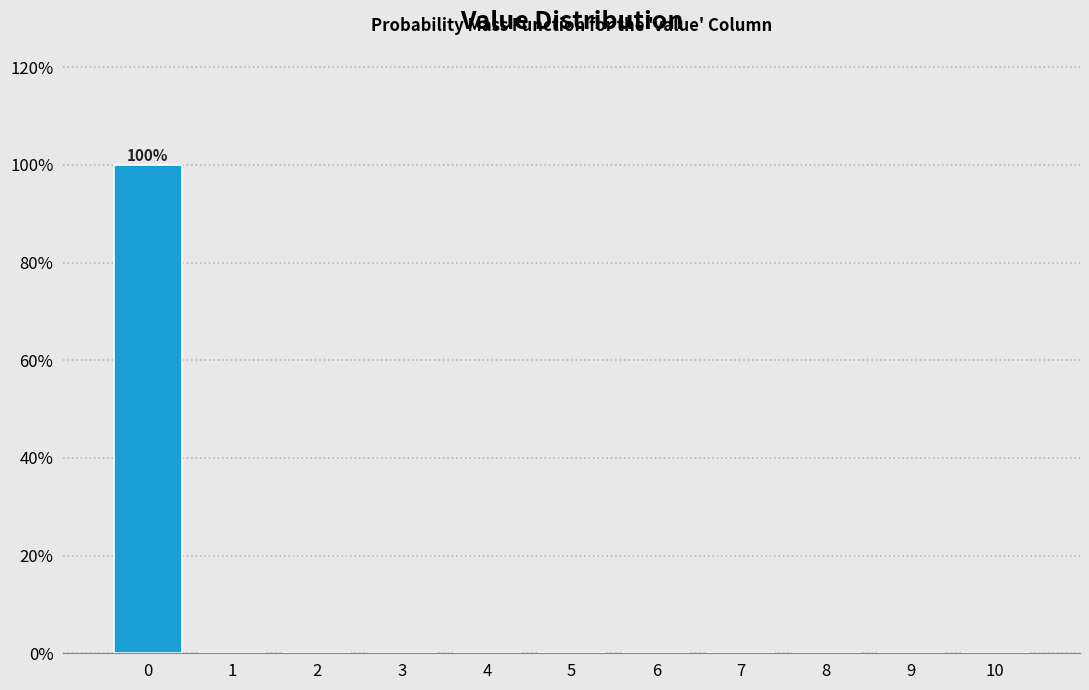

Over which range of the x-axis is the bar tallest?

-0.5 to 0.5